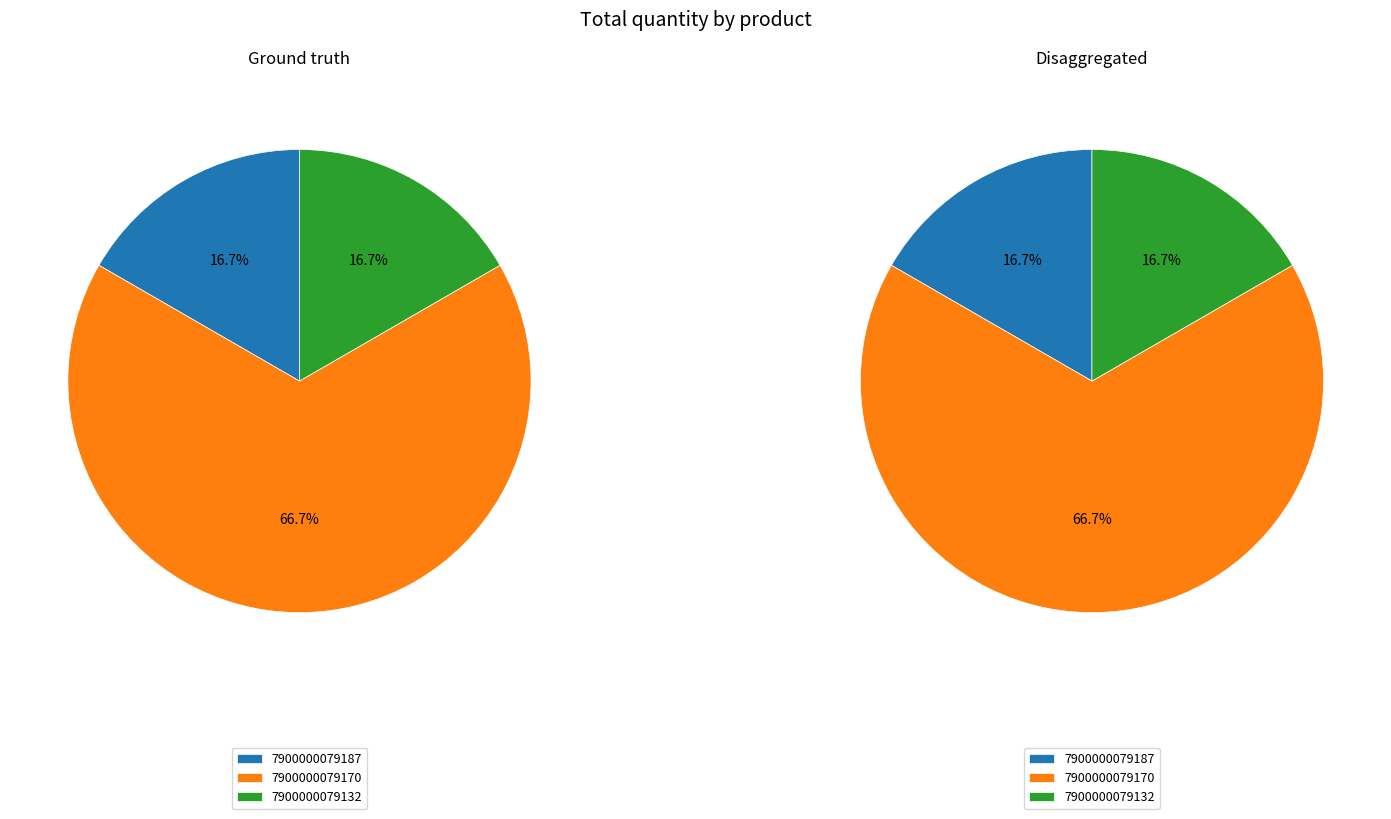

Is it true that 7900000079170 is 67% of the pie?

True